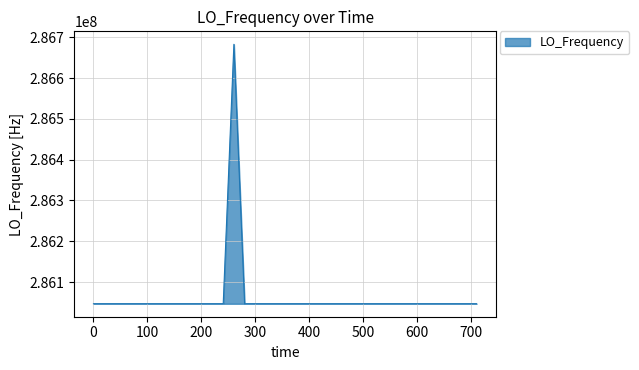

What is the maximum value shown in the chart?

286682703.4